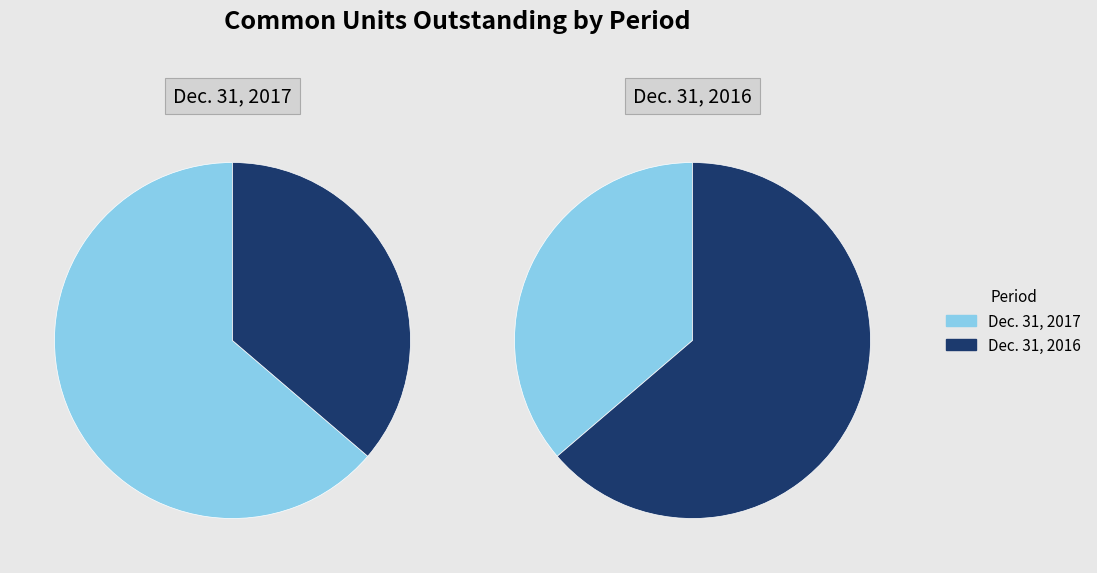

Rank the series by their average value, from lowest to highest.

Dec. 31, 2016, Dec. 31, 2017